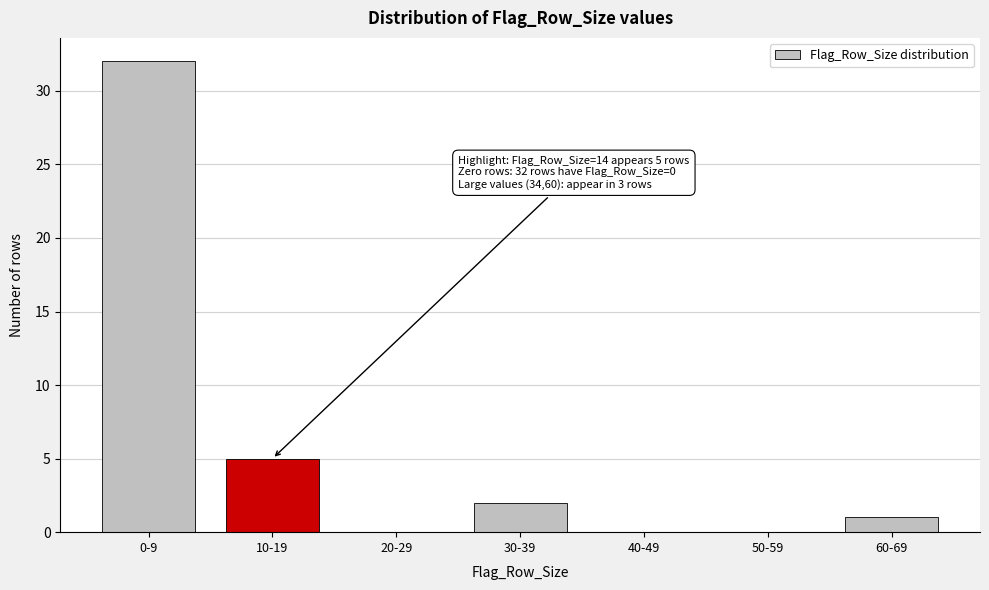

Reading left to right, what are all the values shown in this chart?

0-9=32	10-19=5	20-29=0	30-39=2	40-49=0	50-59=0	60-69=1